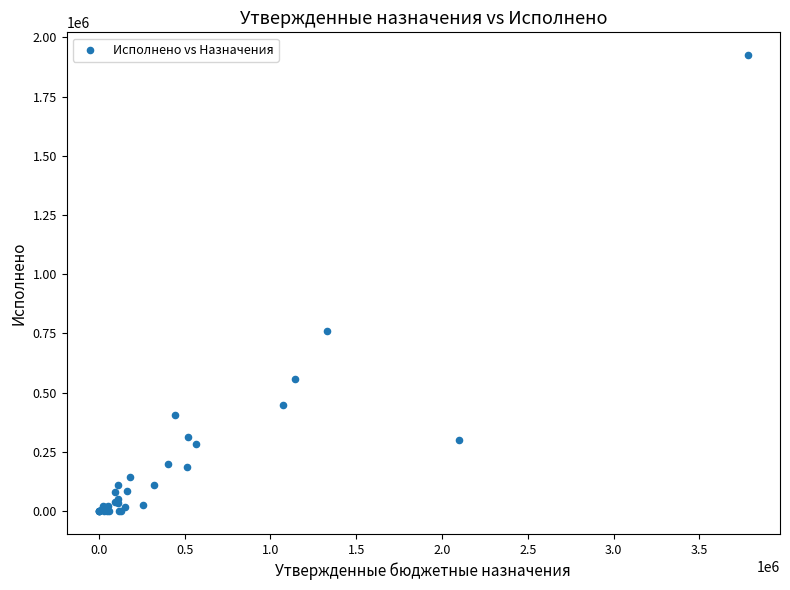

What Y value in the scatter plot is closest to 962392?

760467.3